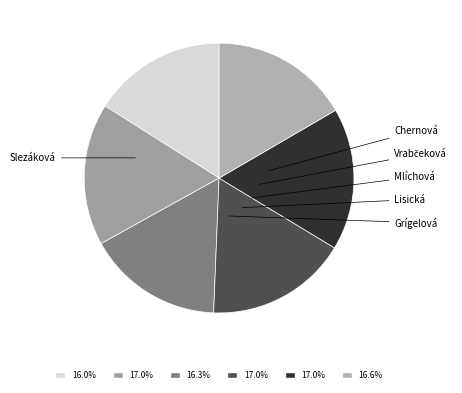

Is there any slice that represents more than half of the pie?

No